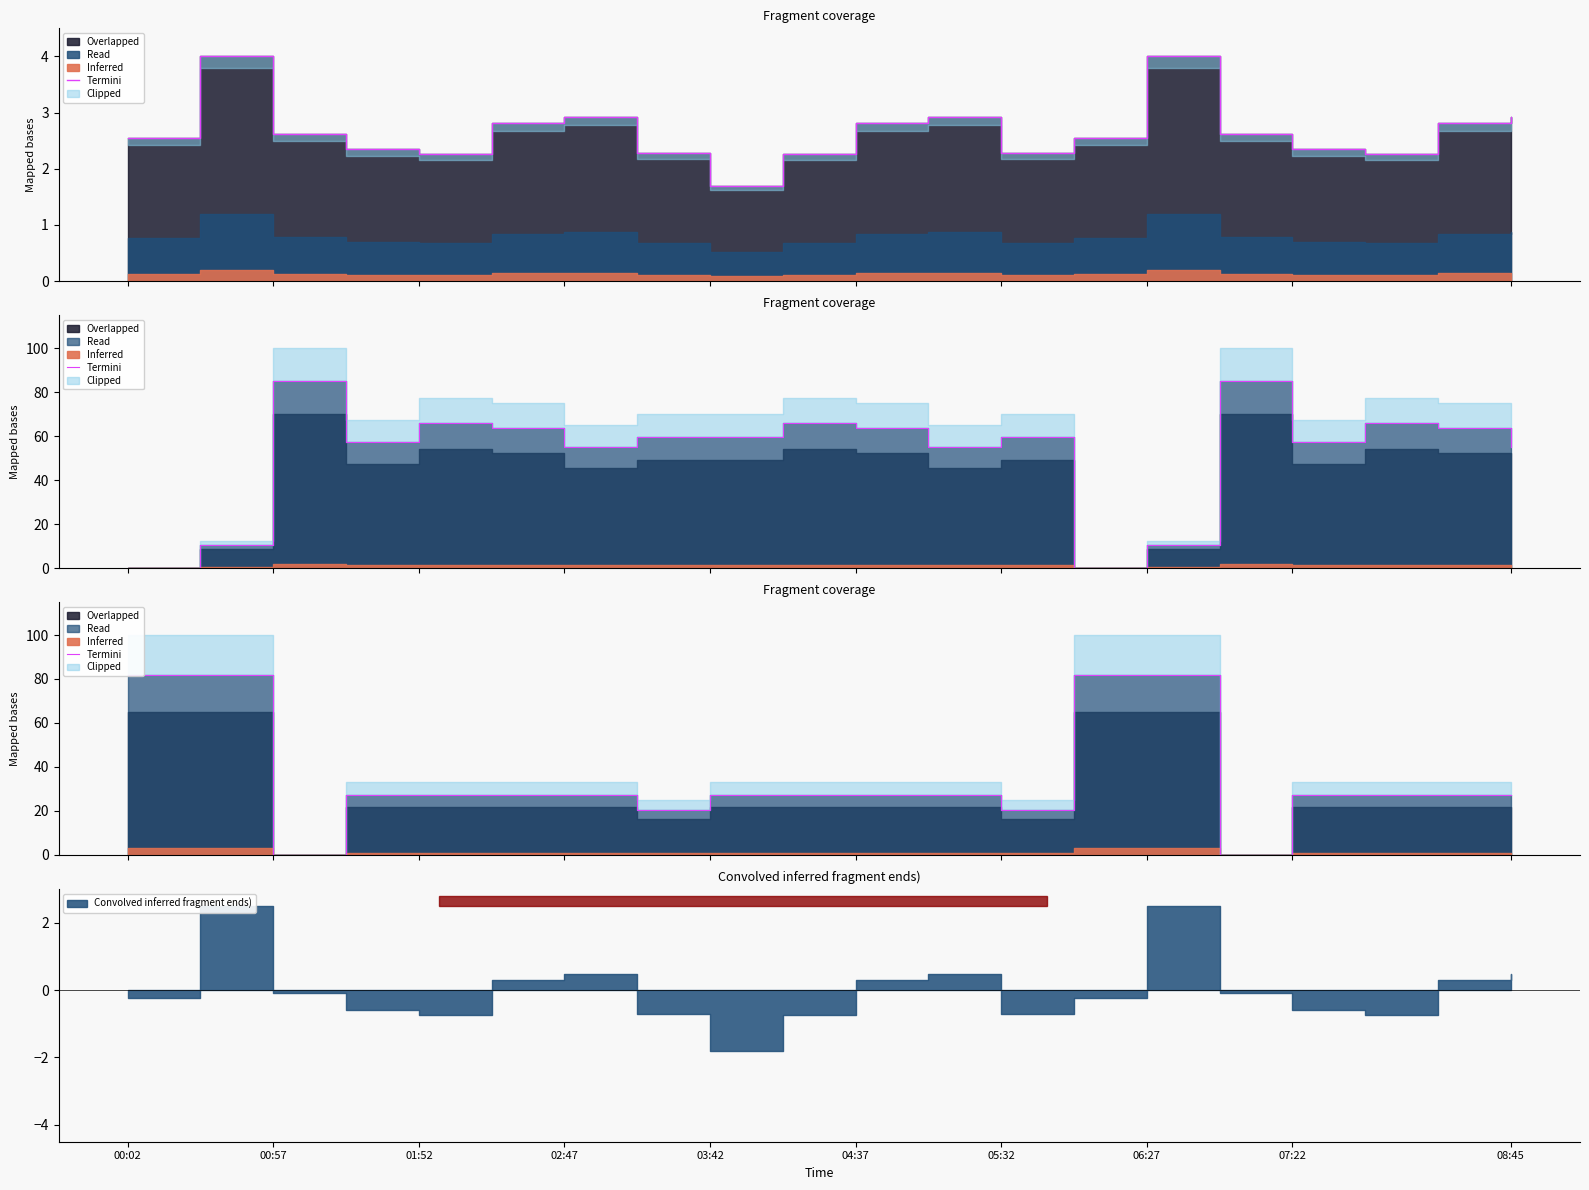

Which category has the highest value across all series?

00:02